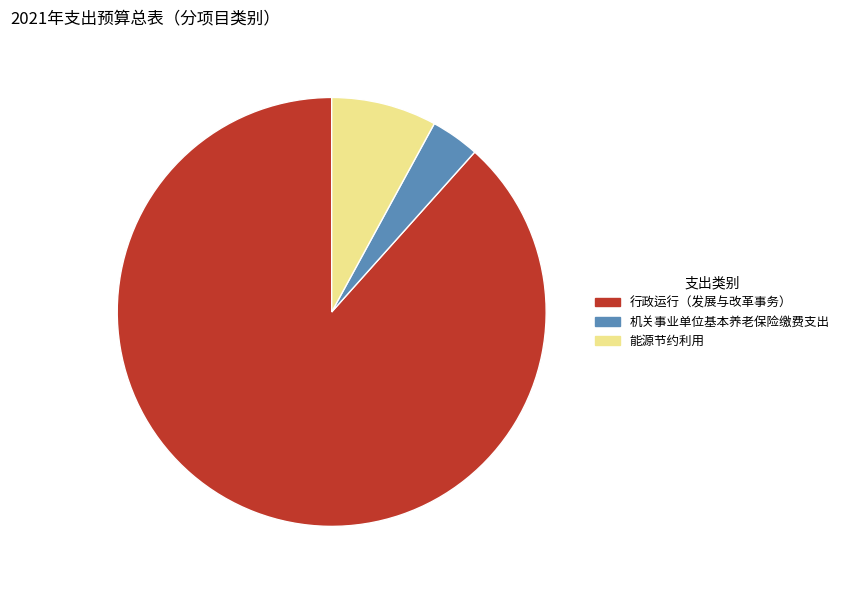

Which slice represents more than half of the pie?

行政运行（发展与改革事务）